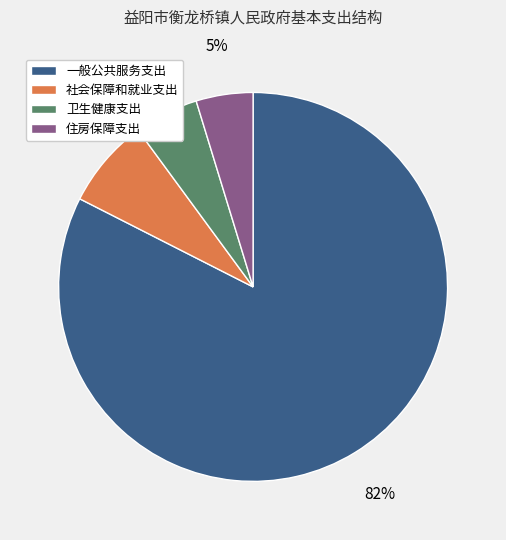

Do 卫生健康支出 and 一般公共服务支出 together represent more than half of the pie?

Yes